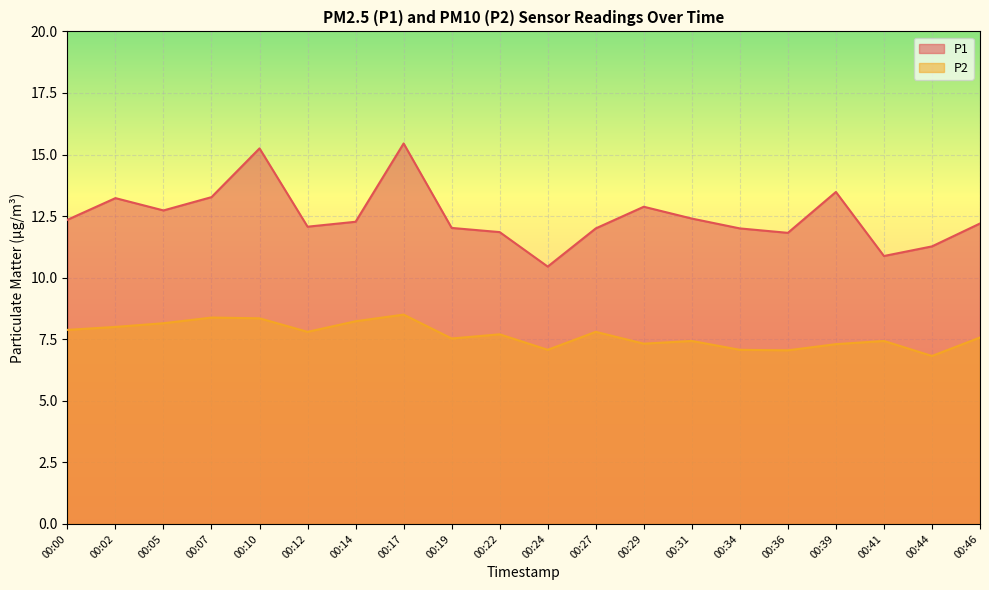

What is the spread (max minus min) of values at 00:24?

3.4